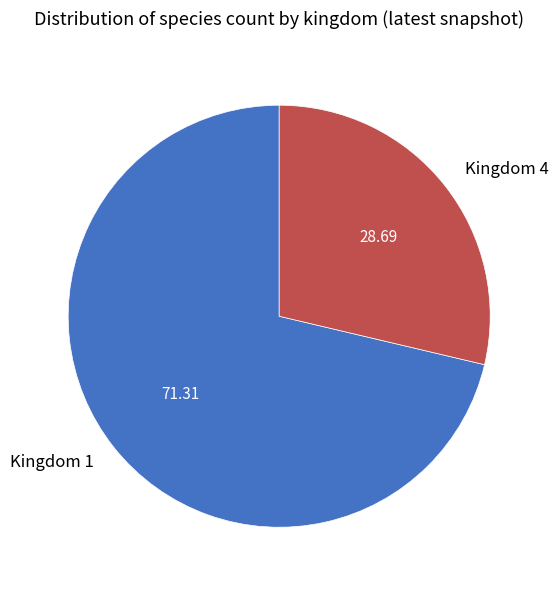

Count the number of slices in the pie.

2